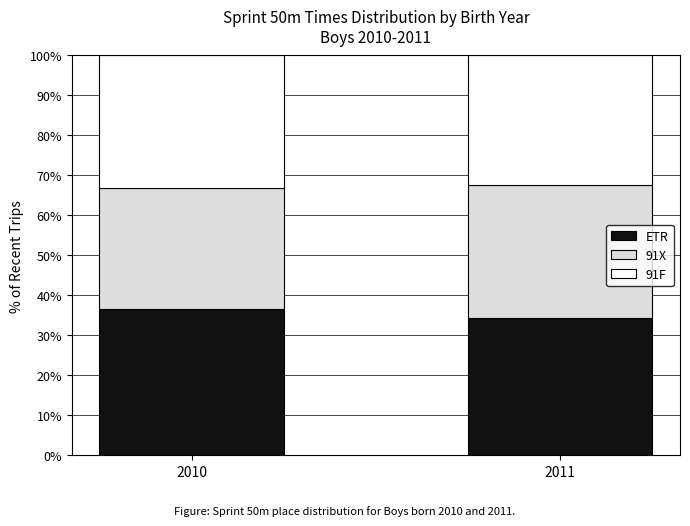

What is the lowest value of the ETR series?

34.2